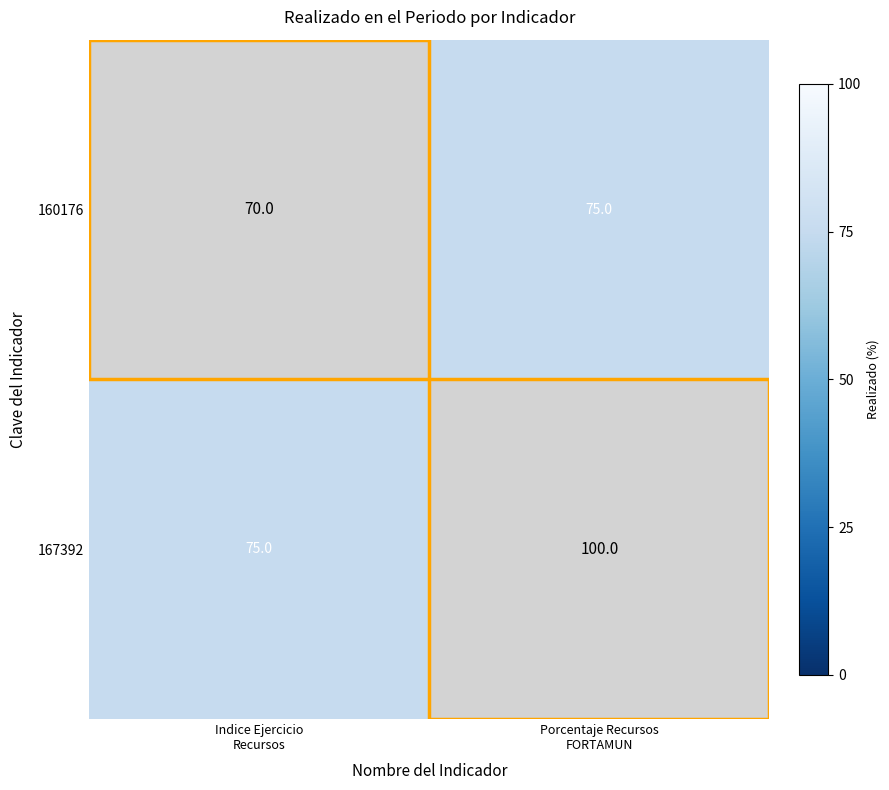

What is the difference between the maximum and minimum values in the 167392 series?

25